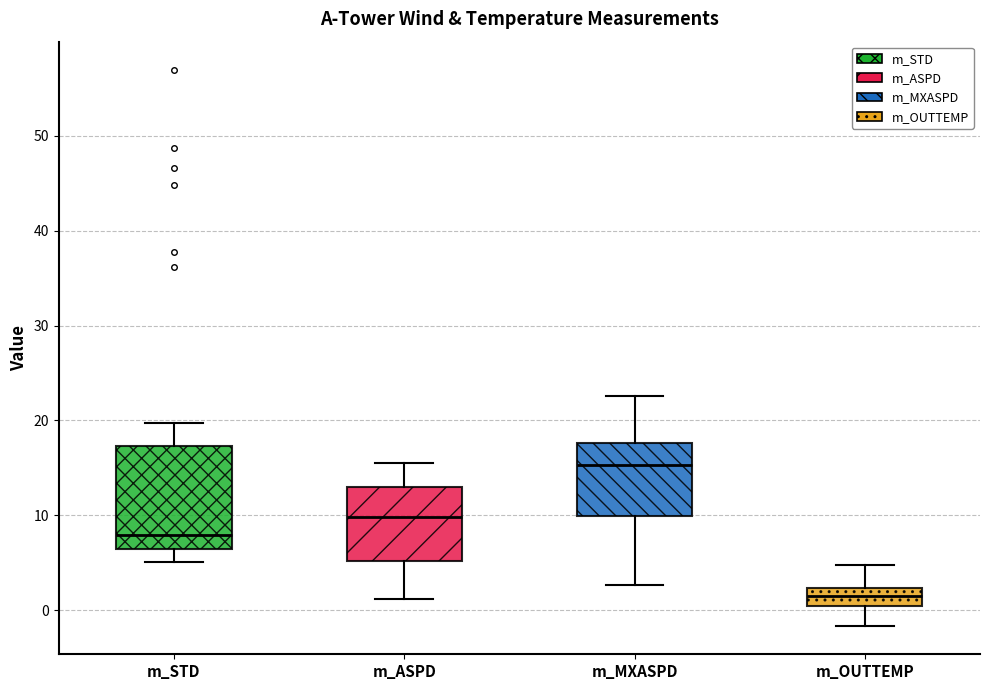

Reading left to right, read every box against the y-axis: the position of its median line, the range the box covers, and the ends of its whiskers. The values are not printed on the chart, so give them approximately, as read against the axis.

m_STD: median 8, box 6 to 17, whiskers 5 to 20
m_ASPD: median 10, box 5 to 13, whiskers 1 to 15
m_MXASPD: median 15, box 10 to 18, whiskers 3 to 23
m_OUTTEMP: median 1, box 0 to 2, whiskers -2 to 5